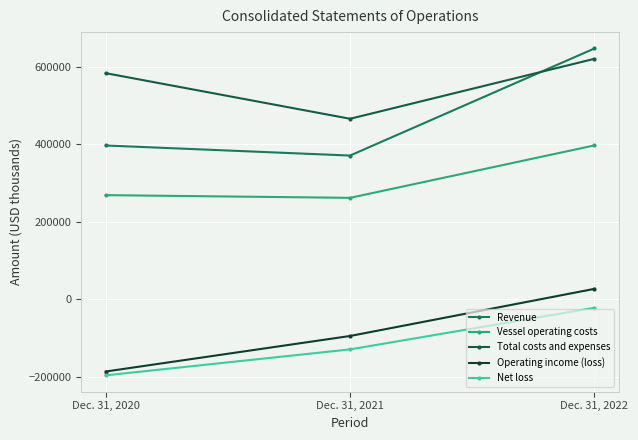

What is the sum of the Revenue values at Dec. 31, 2020 and Dec. 31, 2021?

768071